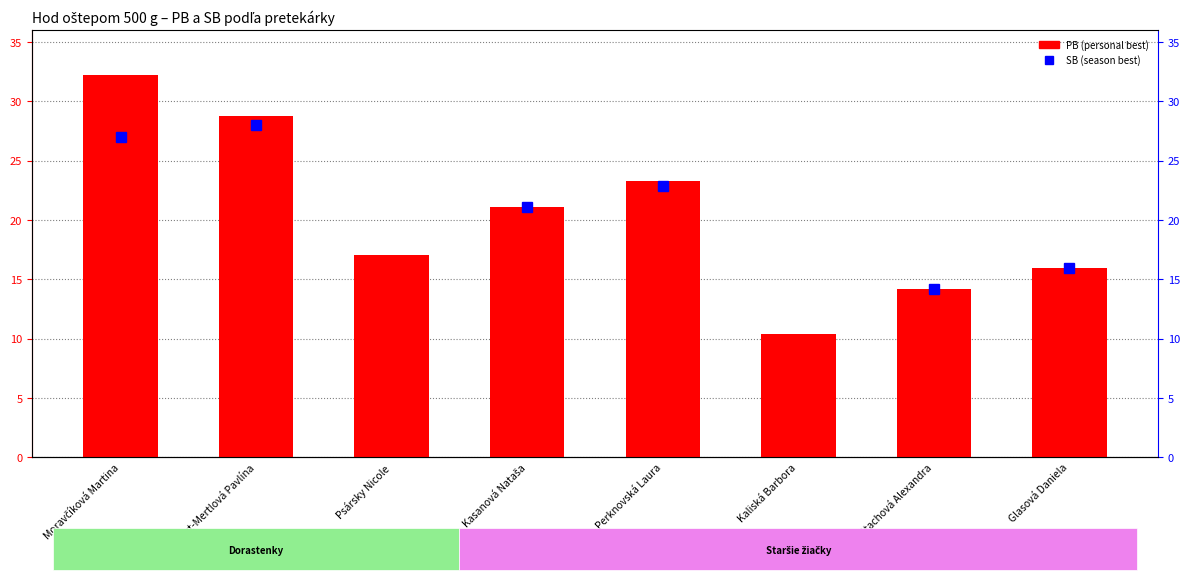

Is it true that SB (season best) equals 22.8 at Perknovská Laura?

True